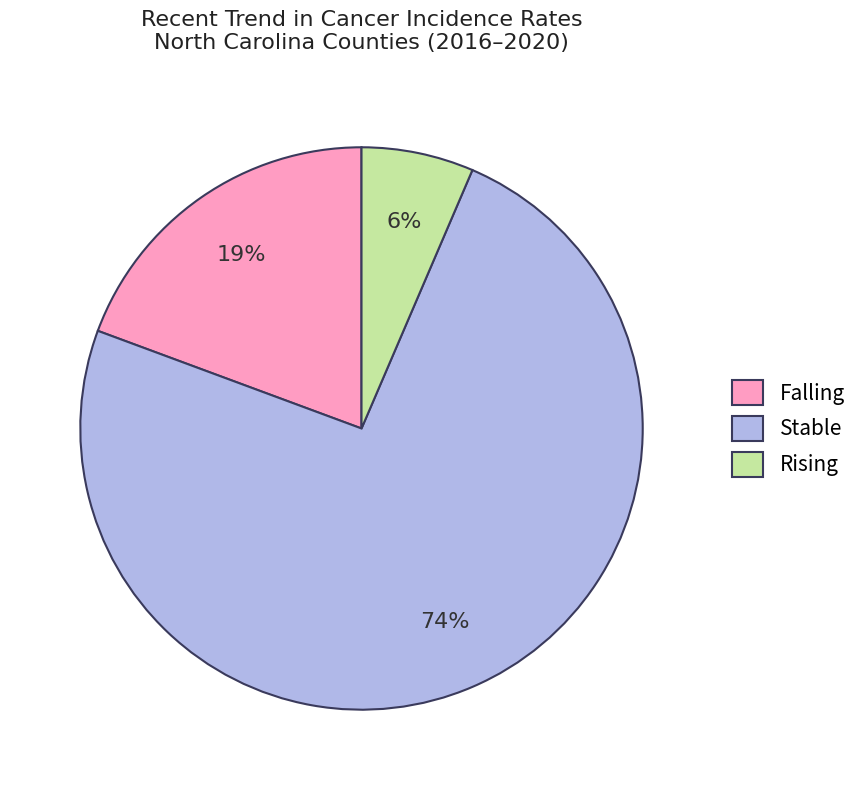

What is the largest slice in the pie chart?

Stable